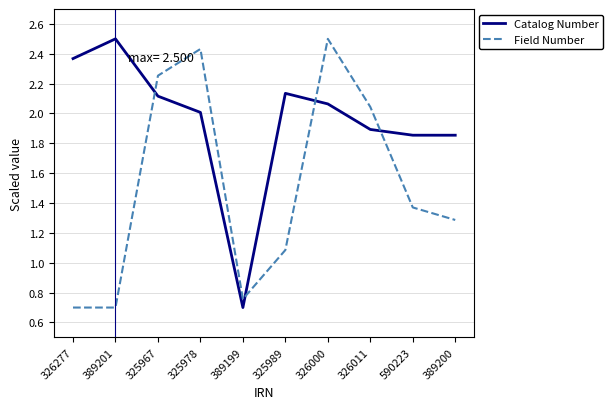

What position from the left is 389199?

5